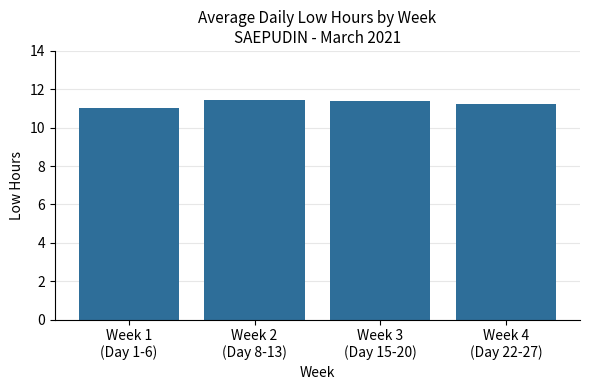

Reading left to right, list all the values displayed in this chart.

11.0	11.4	11.4	11.2